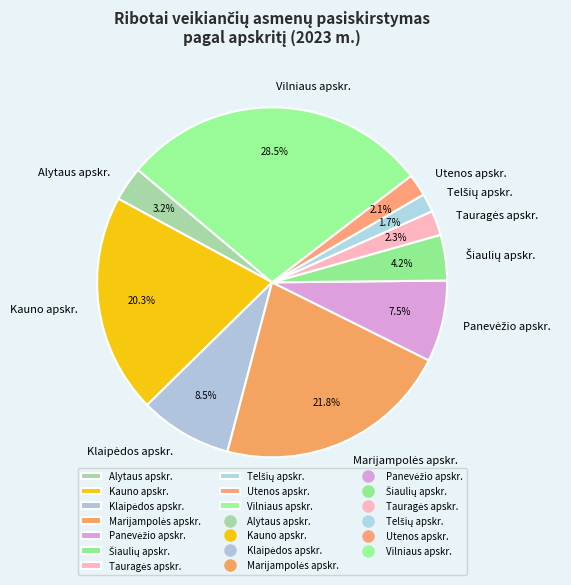

Which slice is the largest?

Vilniaus apskr.